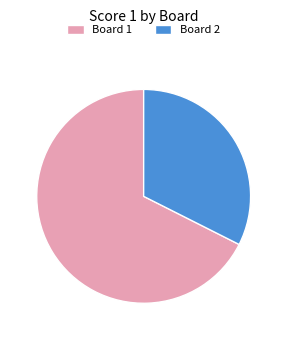

What is the smallest slice in the pie chart?

Board 2